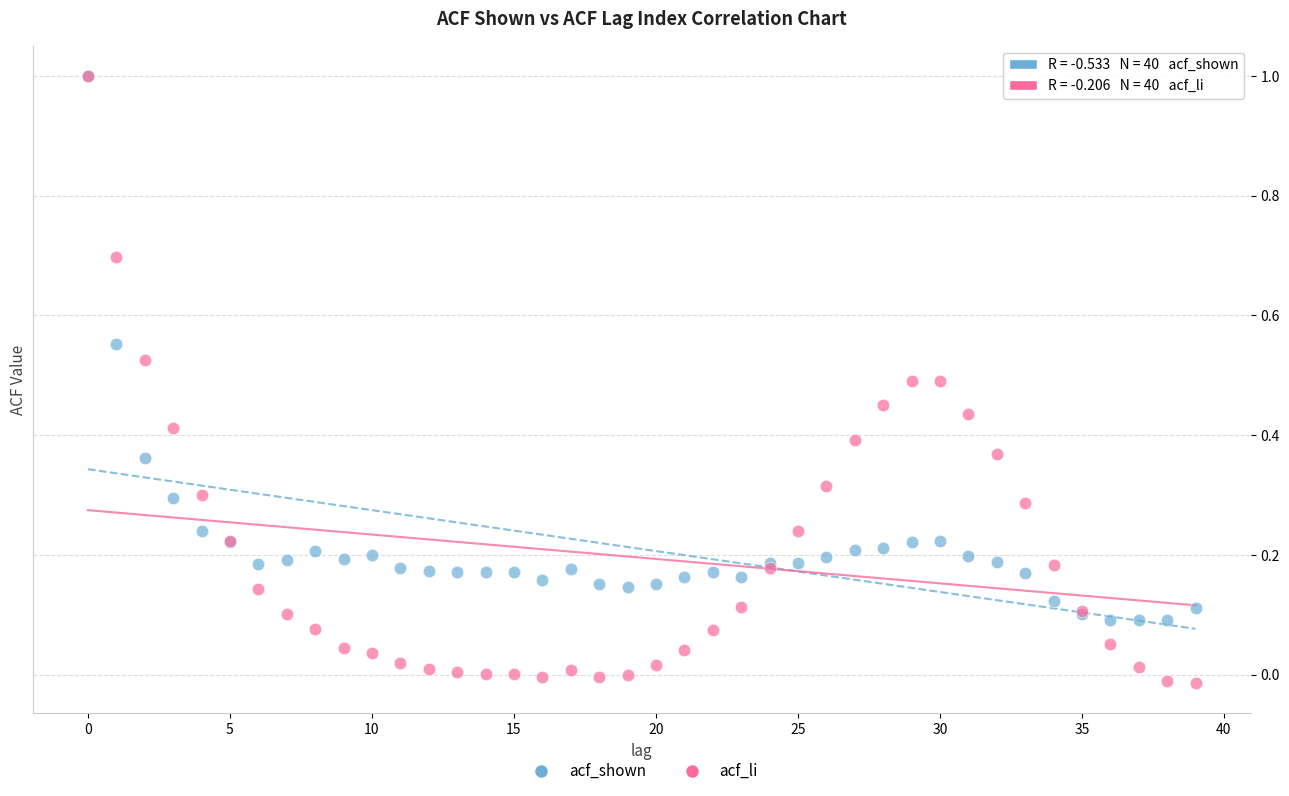

What are all the series names shown in the legend?

acf_shown, acf_li